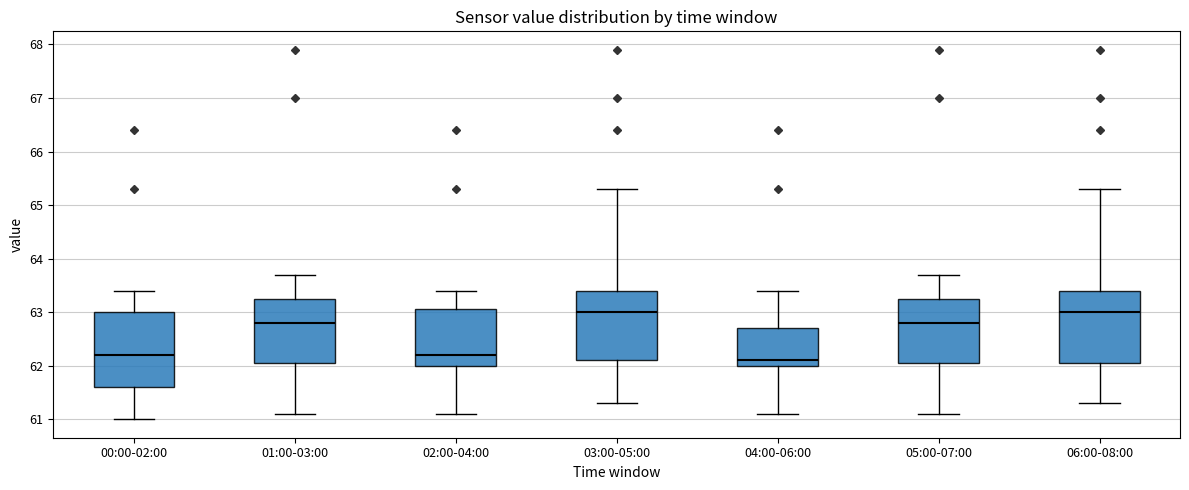

Where does the median line of the box for 01:00-03:00 sit on the y-axis? The values are not printed on the chart, so give them approximately, as read against the axis.

62.8